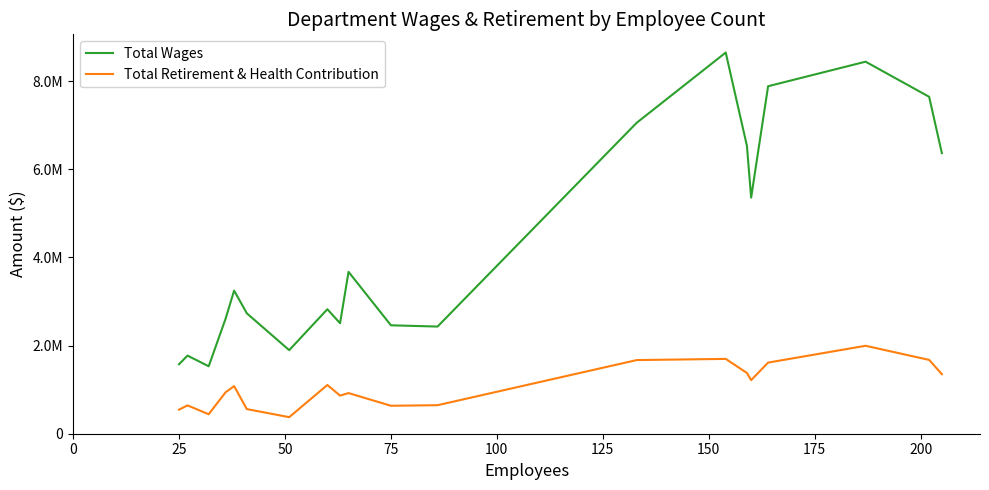

True or false: Total Retirement & Health Contribution and Total Wages intersect in this chart.

False